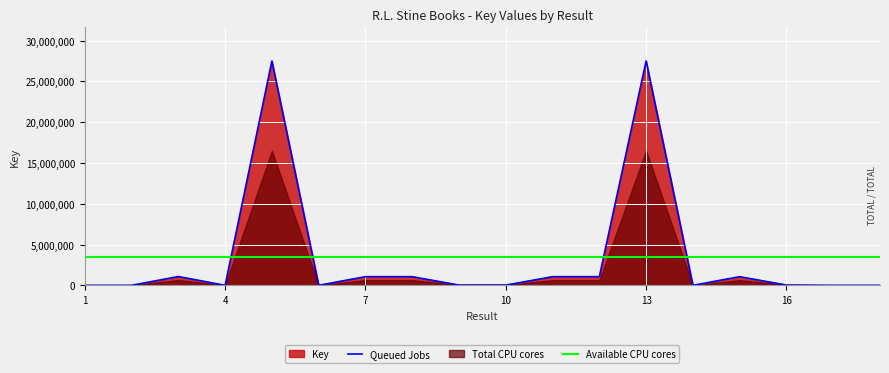

What is the maximum value shown in the chart?

27507368.0